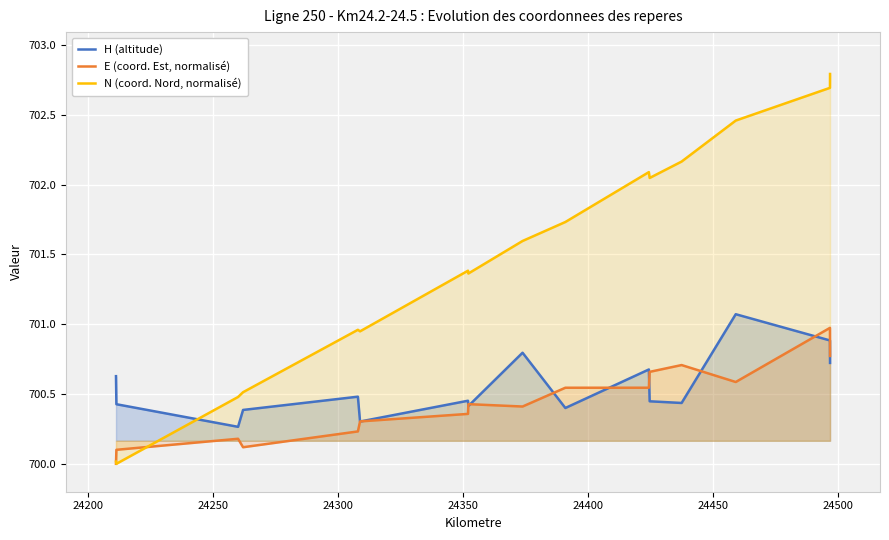

Which series ends up on top after the final intersection of H (altitude) and N (coord. Nord, normalisé)?

N (coord. Nord, normalisé)